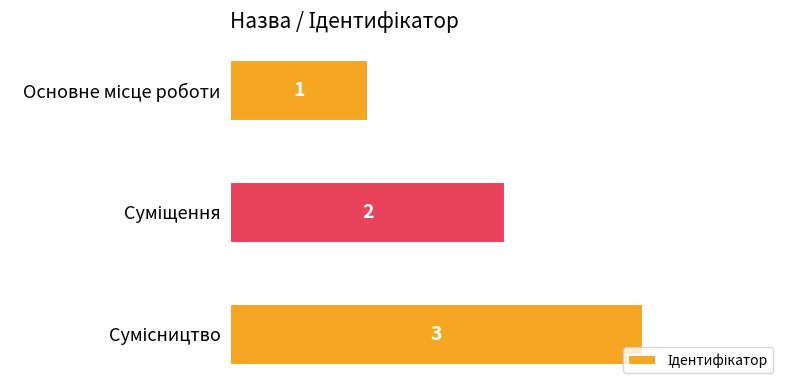

What is the average value?

2